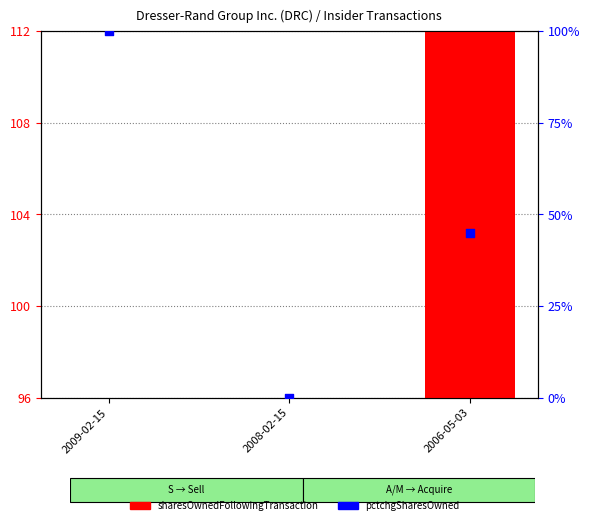

Which series has the largest total across all categories?

sharesOwnedFollowingTransaction (normalized)